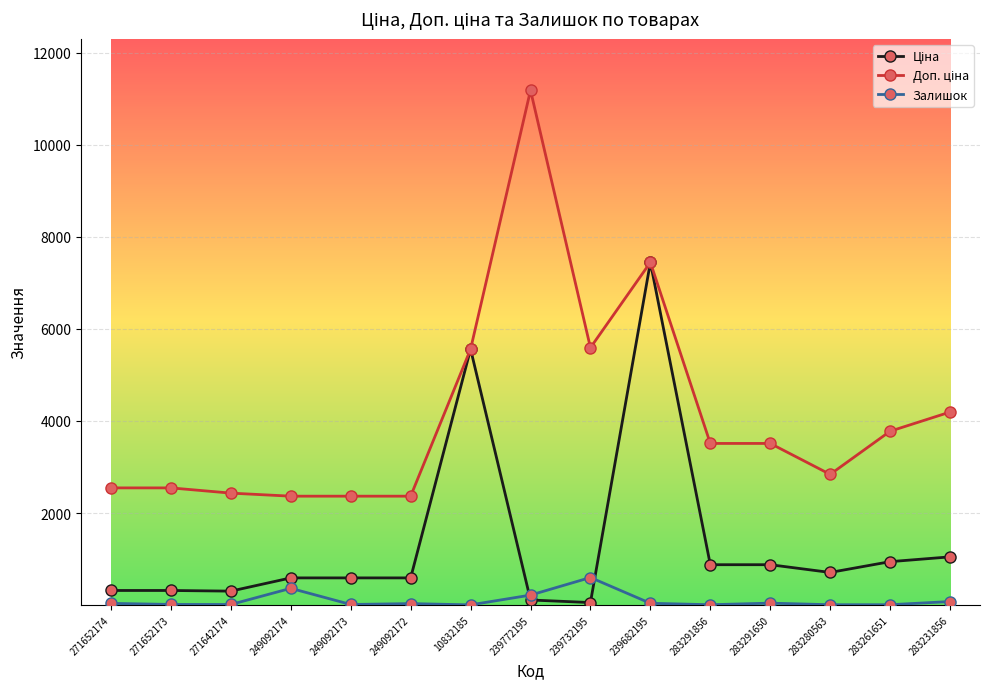

At which category is the sum across all series the highest?

239682195